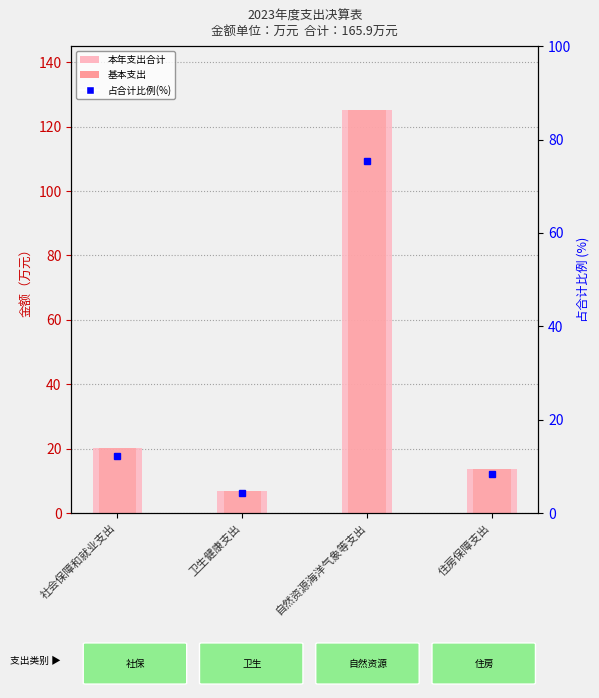

What position from the left is 自然资源海洋气象等支出?

3